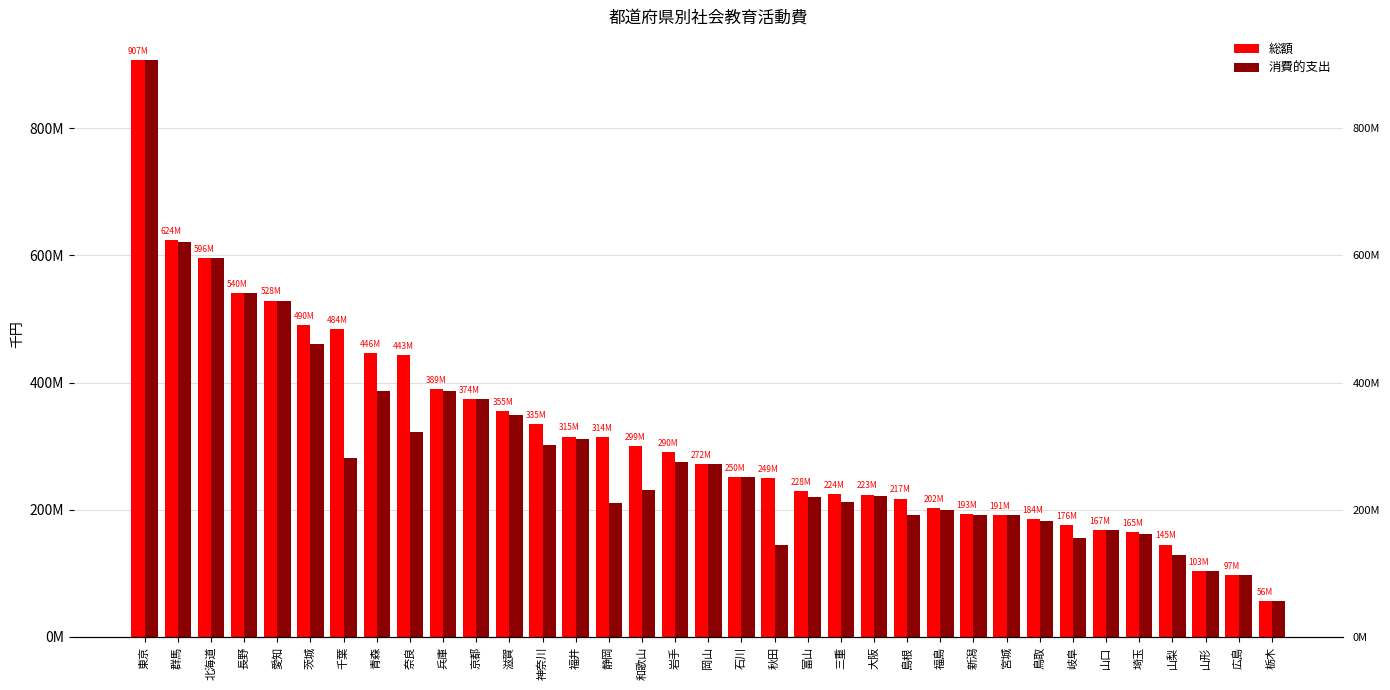

What is the label of the 18th bar from the left?

岡山